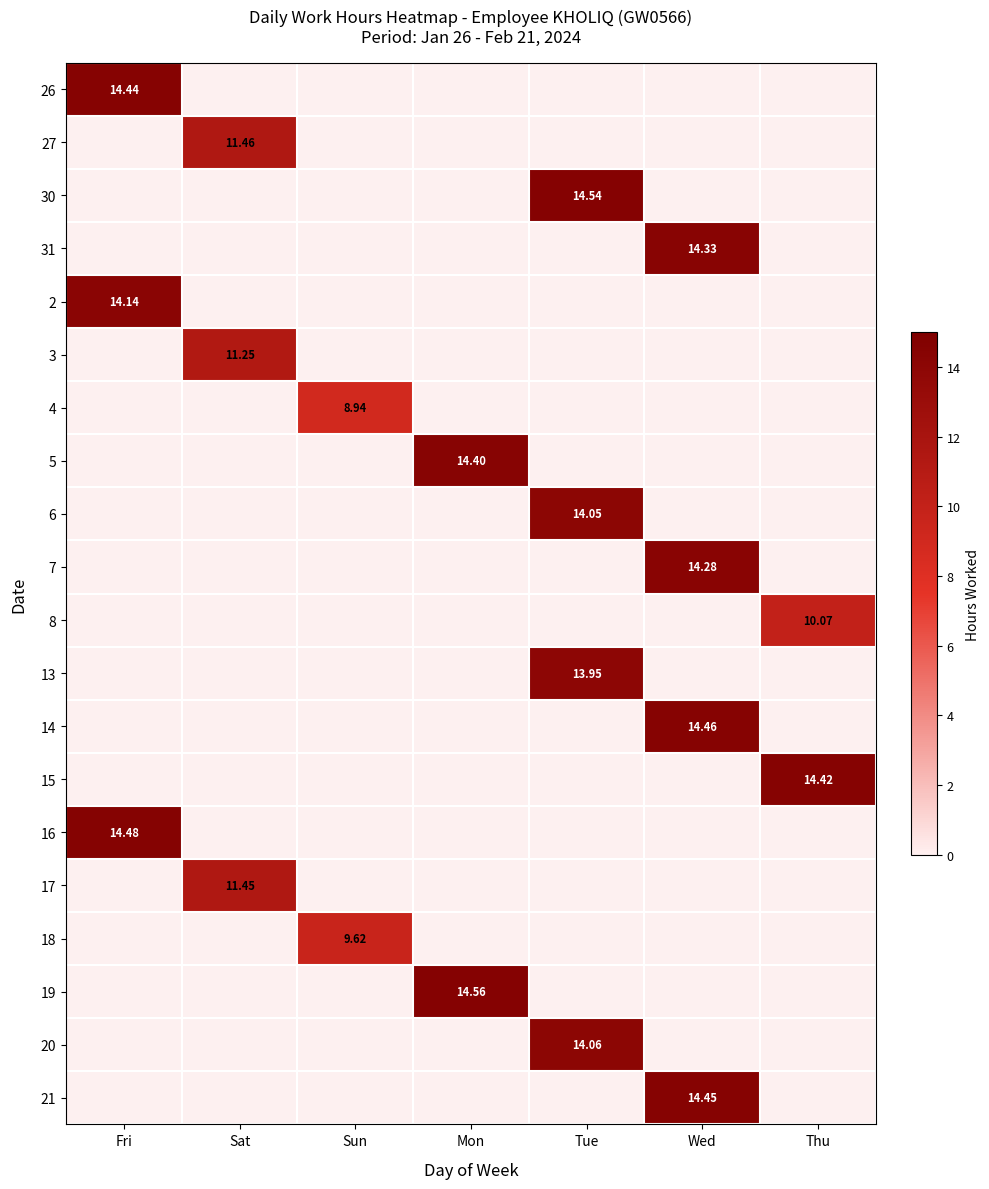

Which has a higher value, Mon or Sun?

Sun